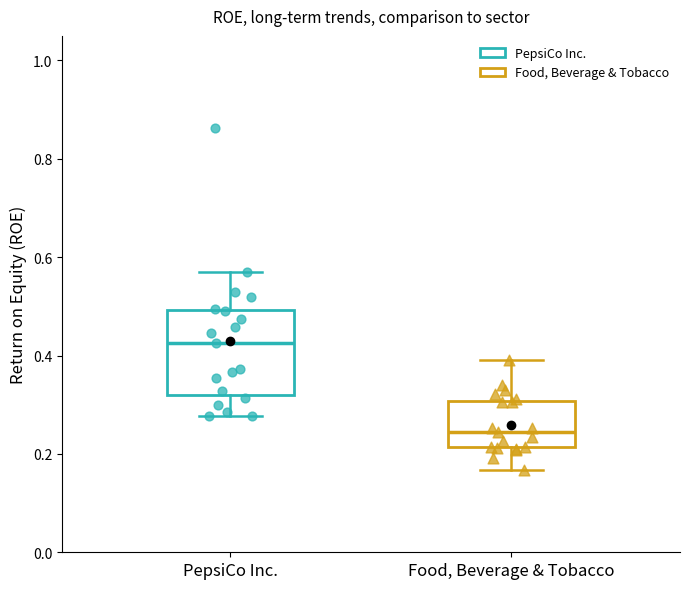

Reading left to right, read every box against the y-axis: the position of its median line, the range the box covers, and the ends of its whiskers. The values are not printed on the chart, so give them approximately, as read against the axis.

PepsiCo Inc.: median 0.42, box 0.32 to 0.50, whiskers 0.28 to 0.58
Food, Beverage & Tobacco: median 0.24, box 0.22 to 0.30, whiskers 0.16 to 0.40